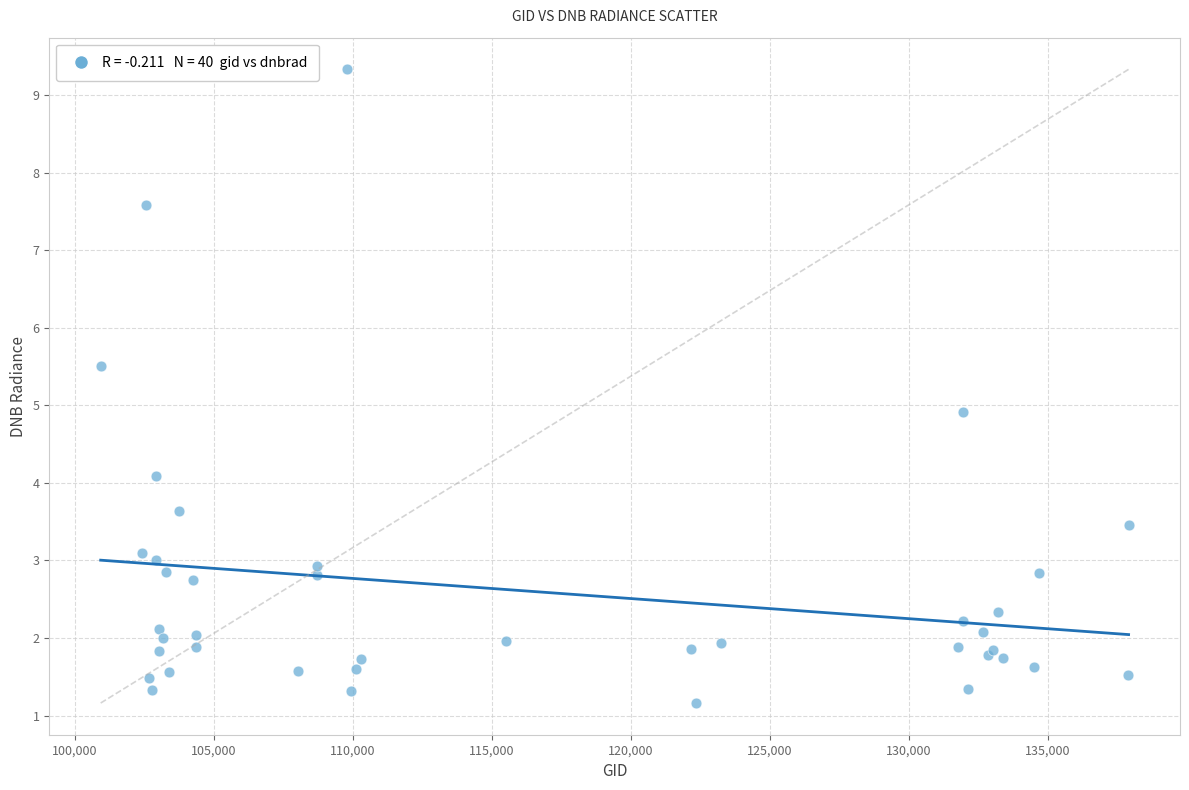

What Y value in the scatter plot is closest to 5?

4.9